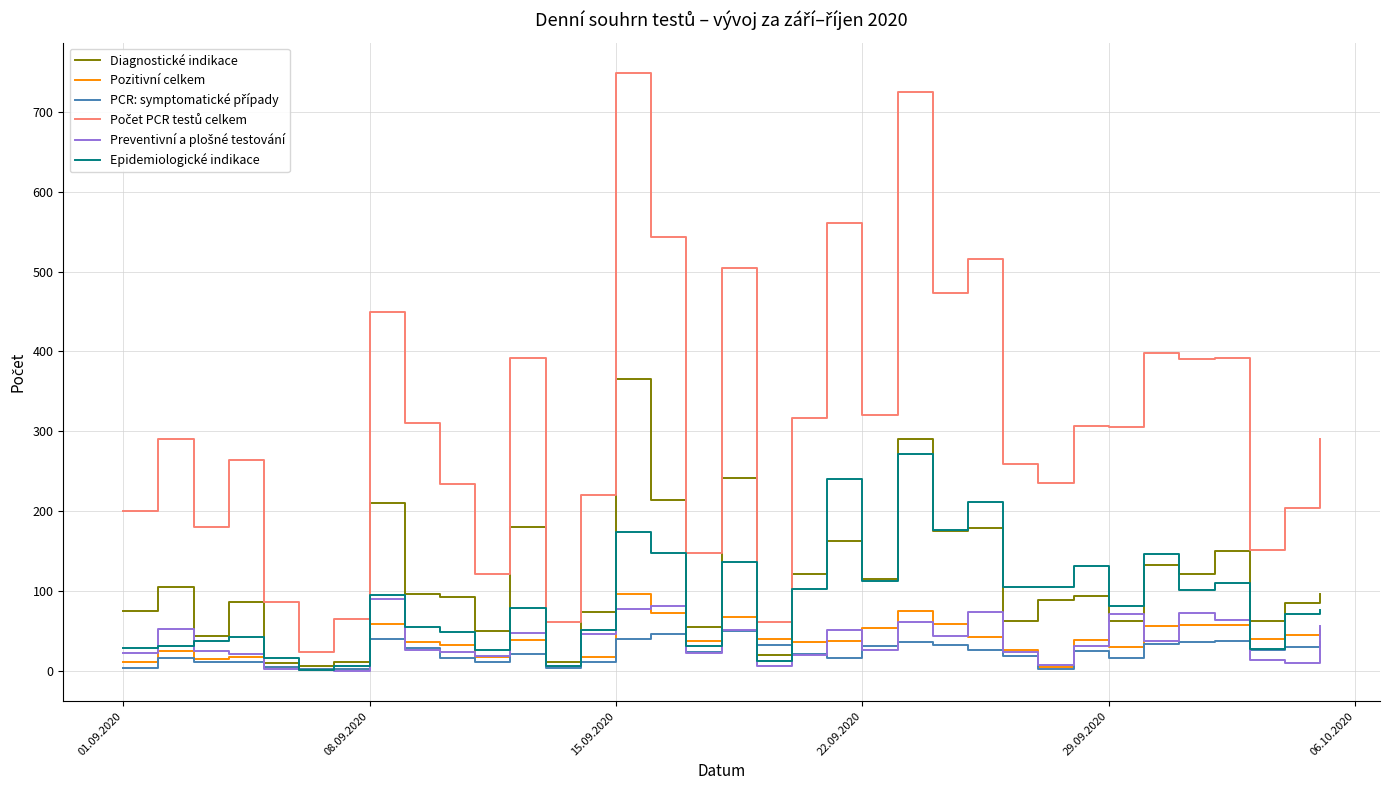

Does the chart have visible grid lines?

Yes